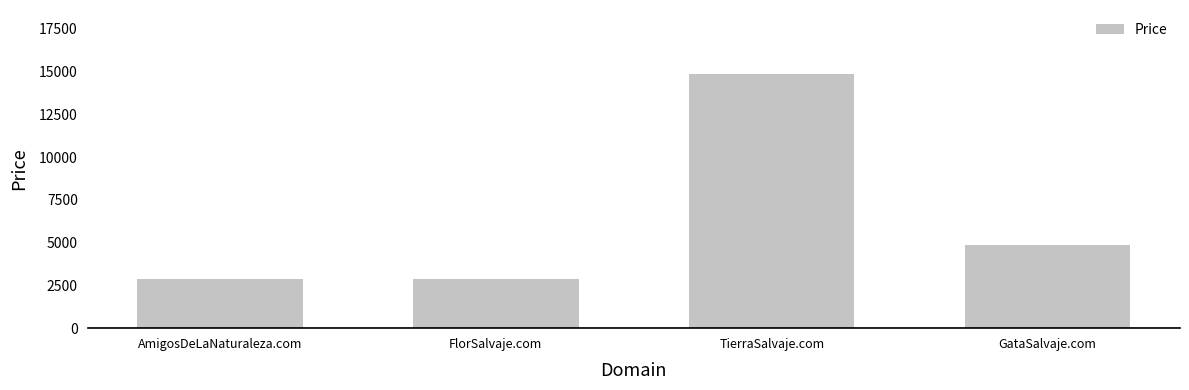

How many values are below 4888?

2